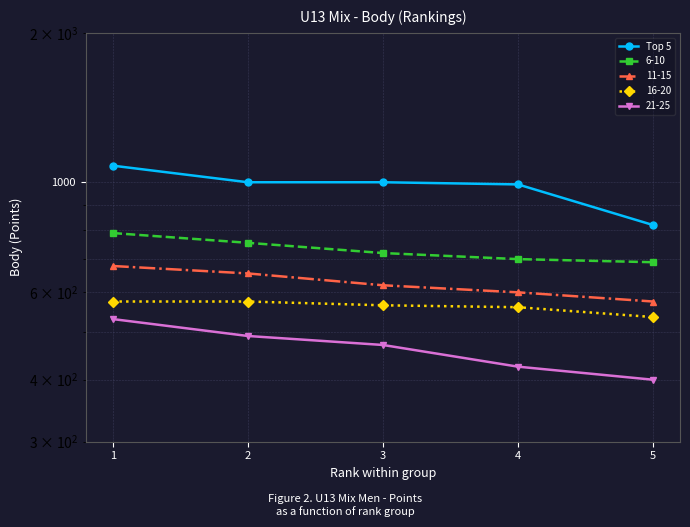

Approximately how many times larger is the value at 2 compared to 3?

1.0